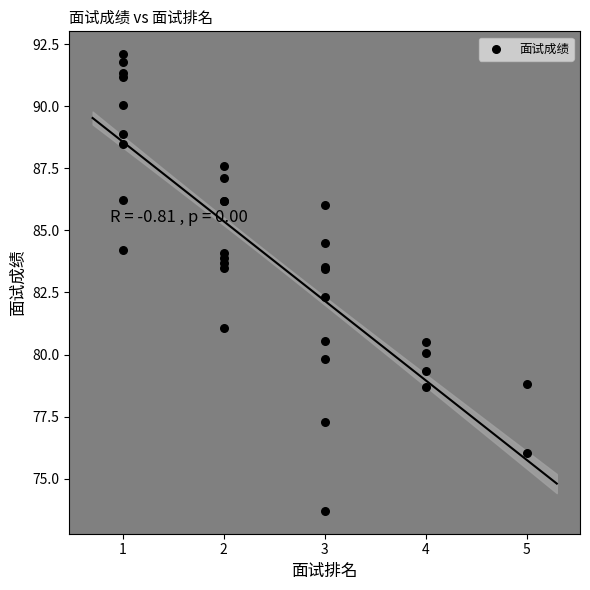

What Y value in the scatter plot is closest to 82?

82.3